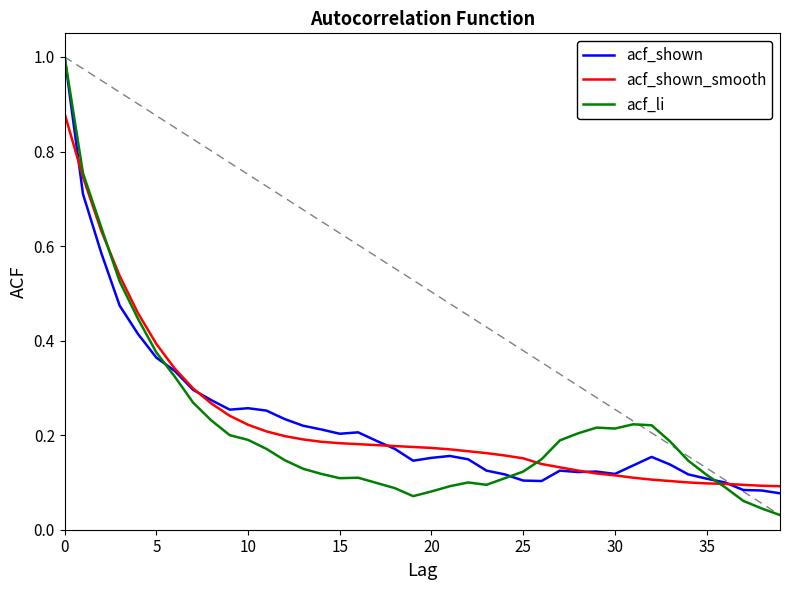

What is the maximum value for acf_shown?

1.0